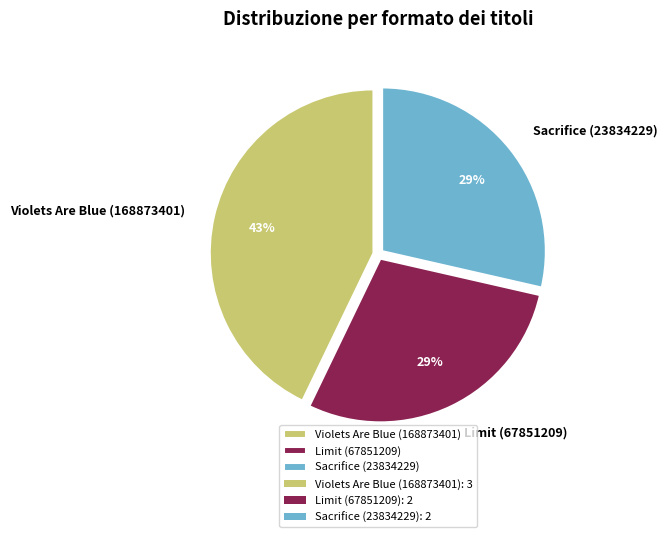

Is Sacrifice (23834229) the majority of the pie?

No